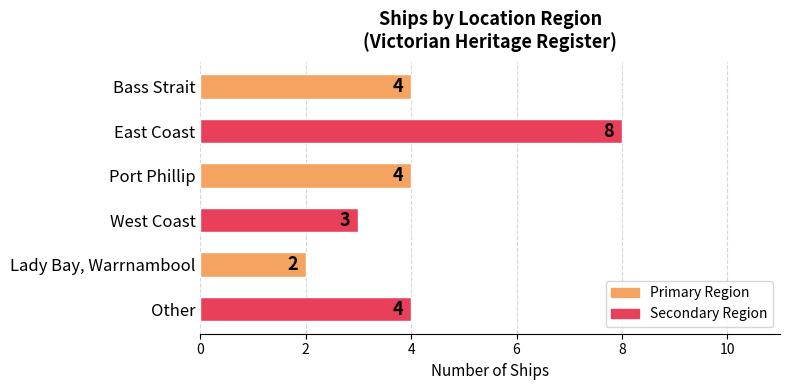

Is it true that the value at Lady Bay, Warrnambool is 1?

False